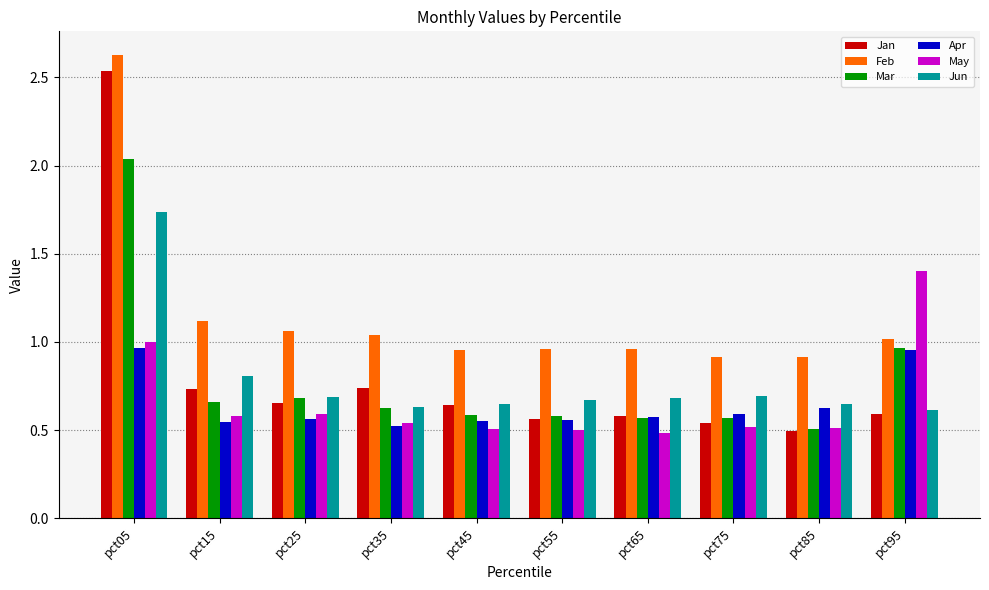

What is the difference between the highest and lowest values at pct95?

0.8